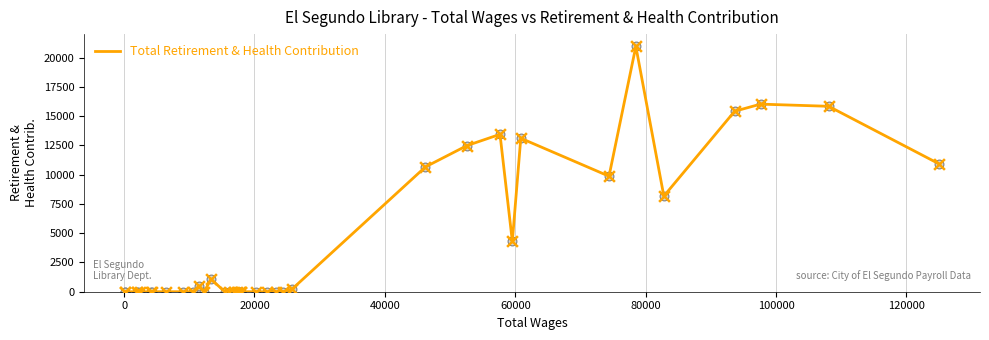

What is the greatest value displayed?

20961